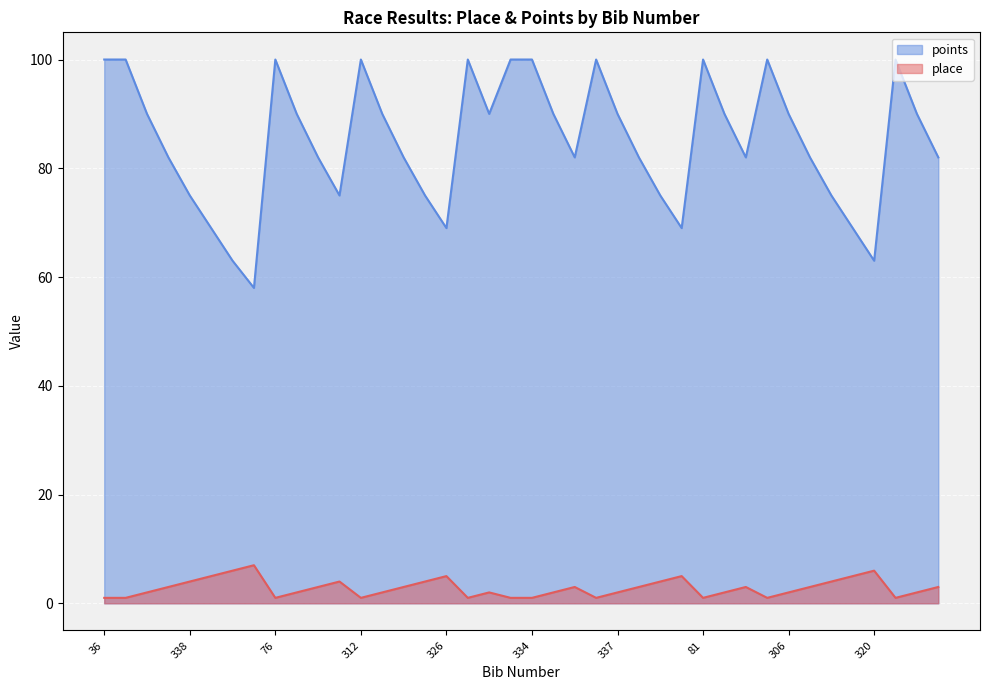

How many lines are shown in the chart?

2